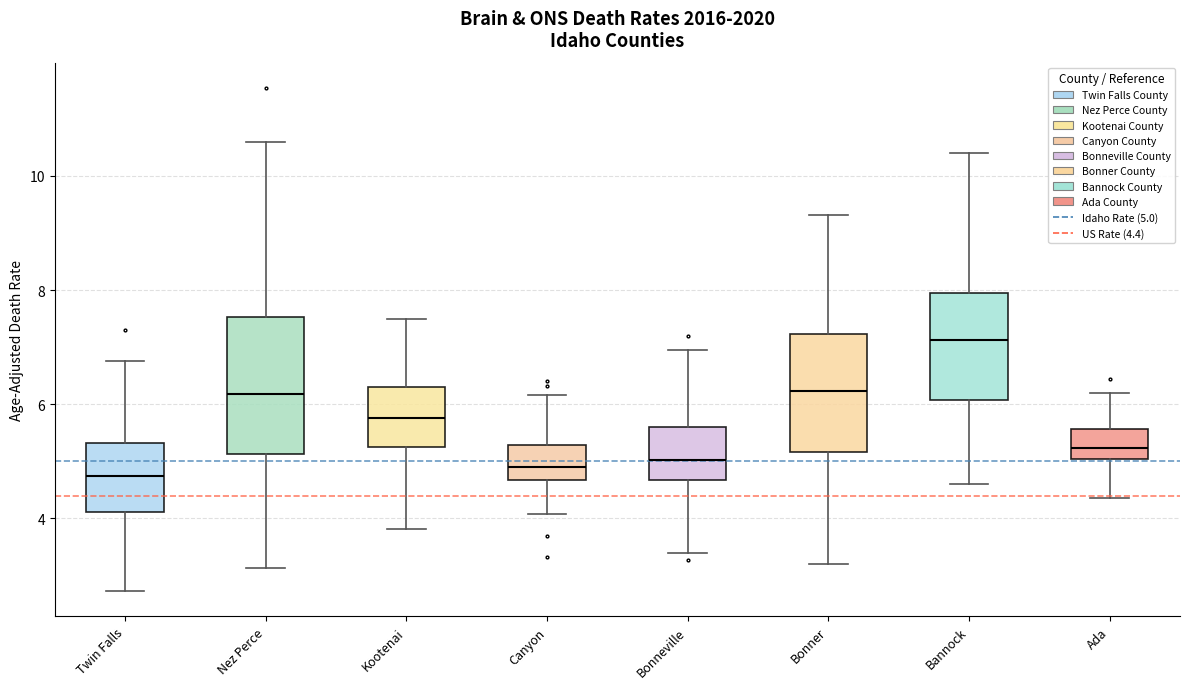

Comparing the boxes themselves (not the whiskers), which one is the tallest?

Nez Perce